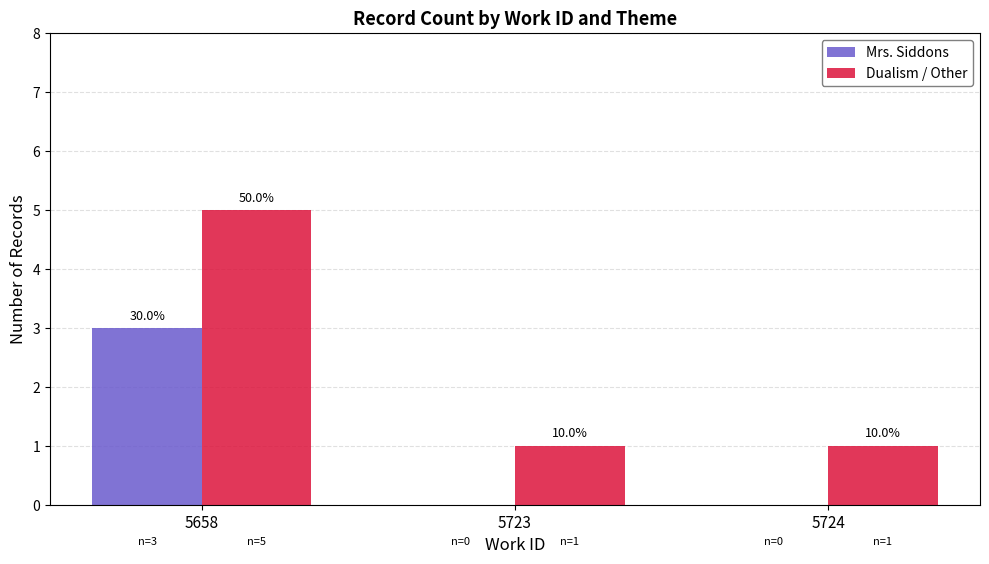

What is the difference between the maximum and second lowest values in the Dualism / Other series?

4